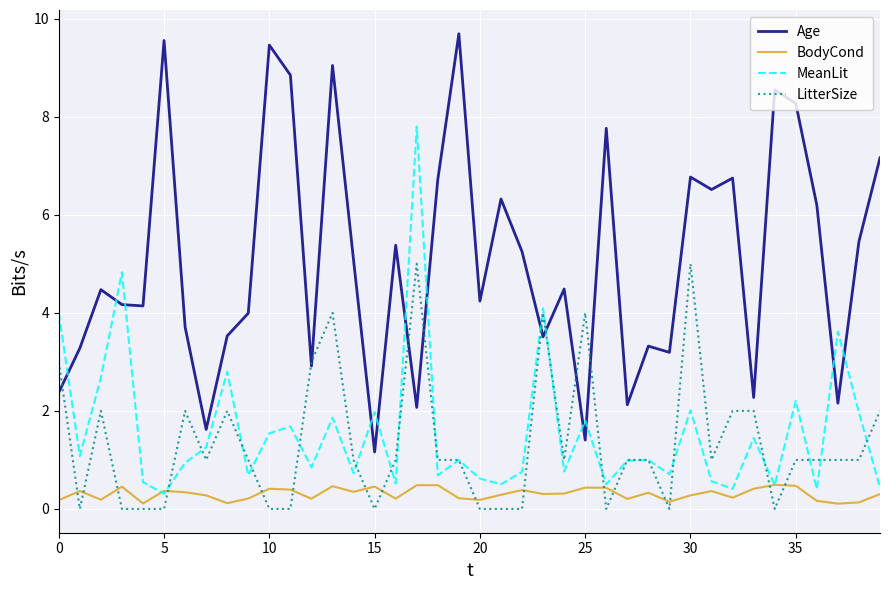

True or false: MeanLit and Age intersect in this chart.

True